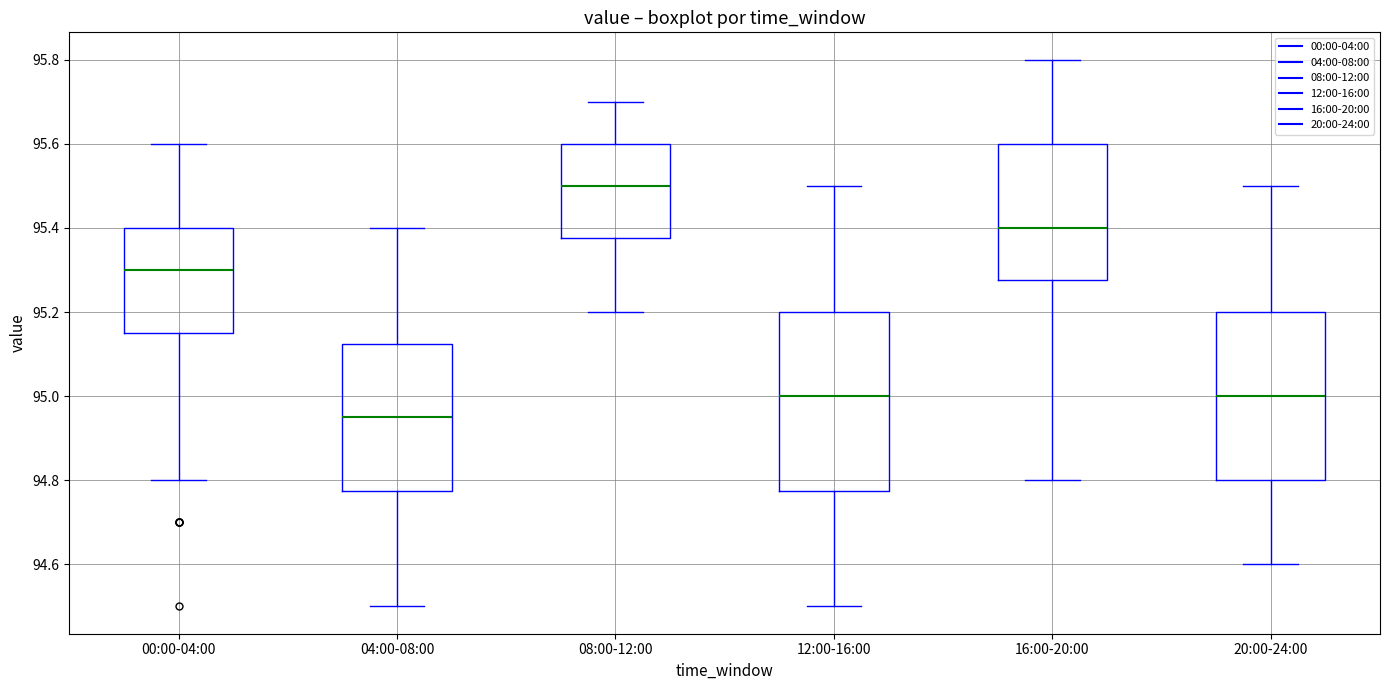

Comparing the boxes themselves (not the whiskers), which one is the tallest?

12:00-16:00